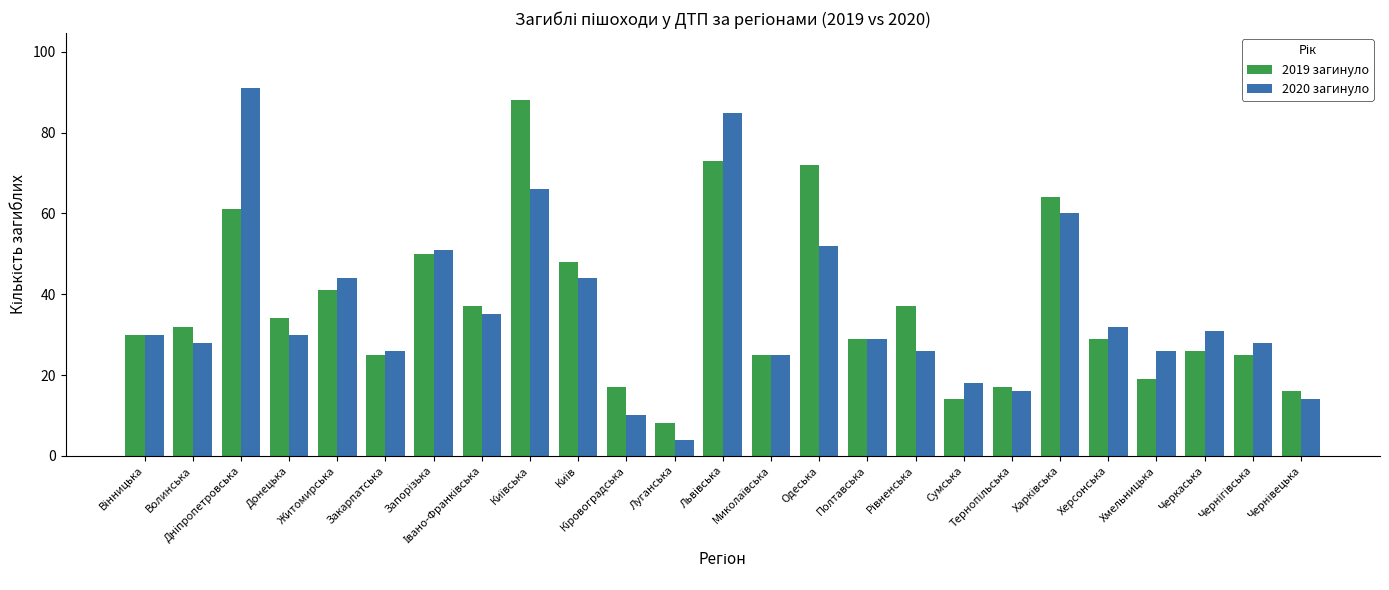

What is the smallest value displayed?

4